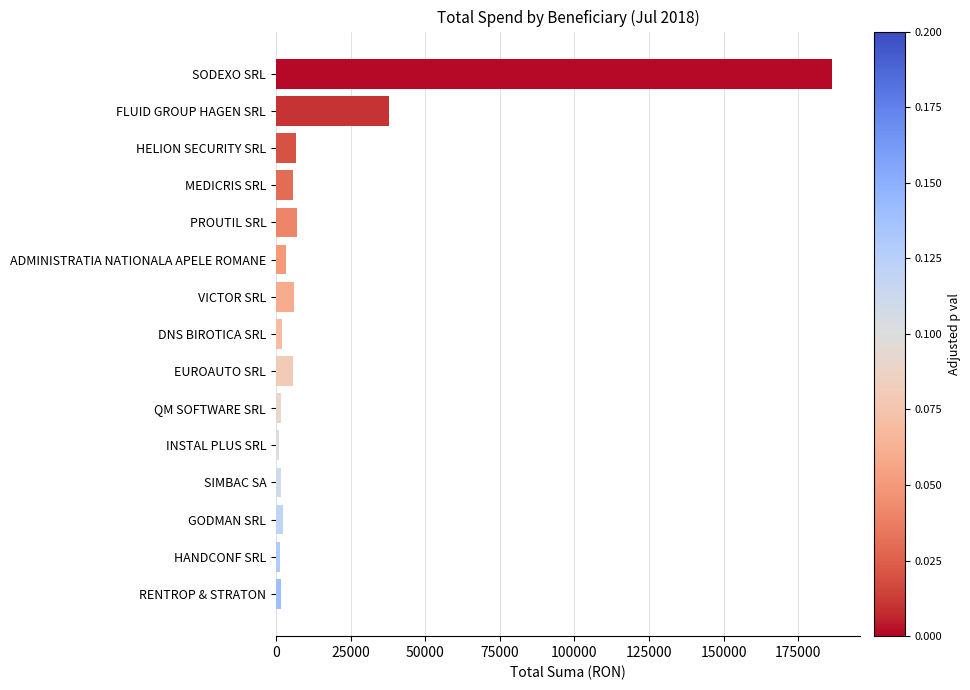

How many distinct data groups are displayed?

1